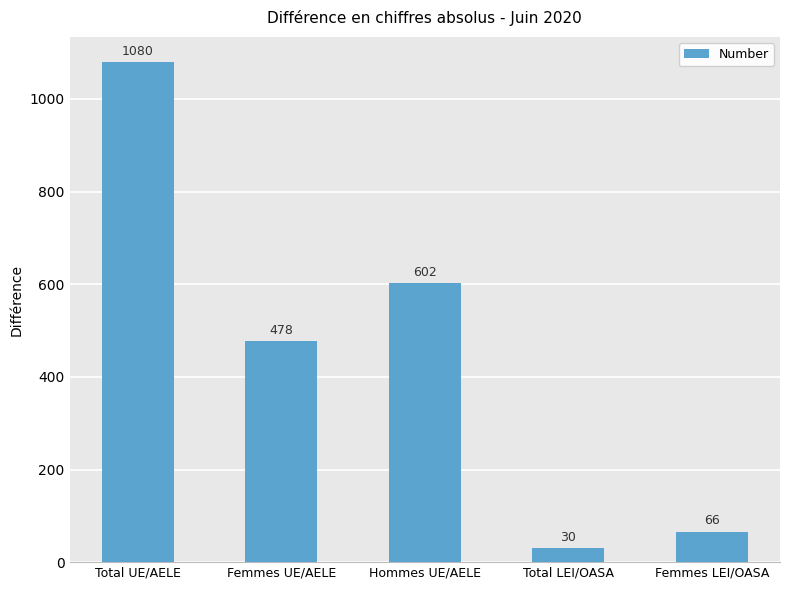

Reading left to right, what are all the values shown in this chart?

Total UE/AELE=1080	Femmes UE/AELE=478	Hommes UE/AELE=602	Total LEI/OASA=30	Femmes LEI/OASA=66